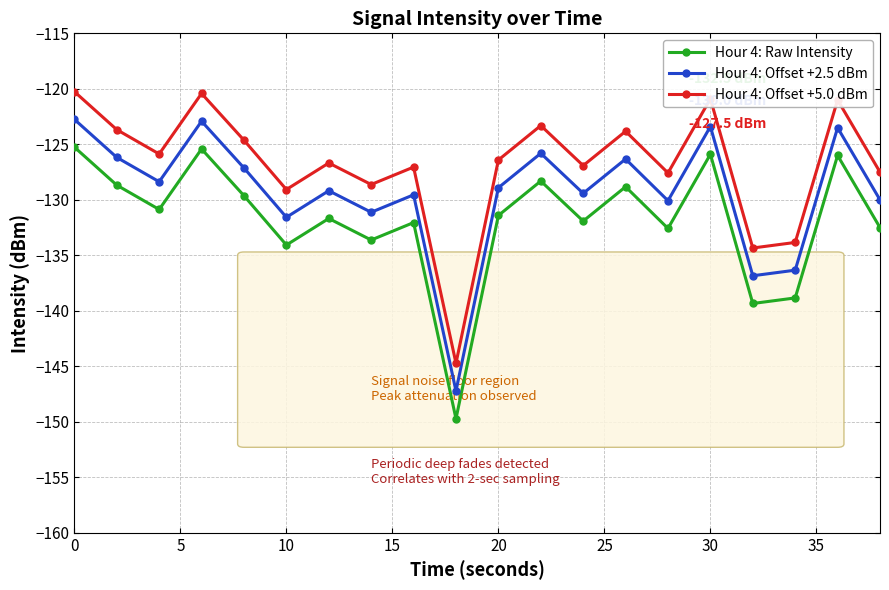

What is the difference between the maximum and minimum values in the Hour 4: Offset +2.5 dBm series?

24.5